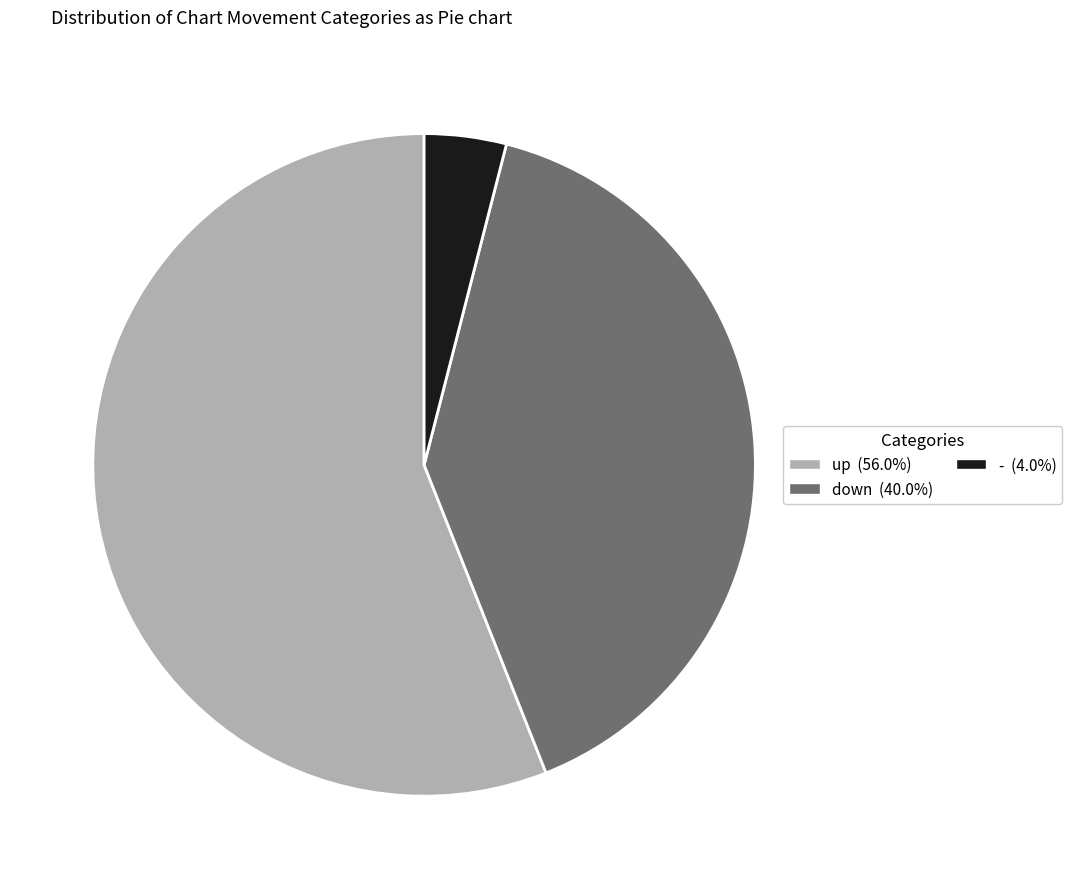

How many slices are in this pie chart?

3